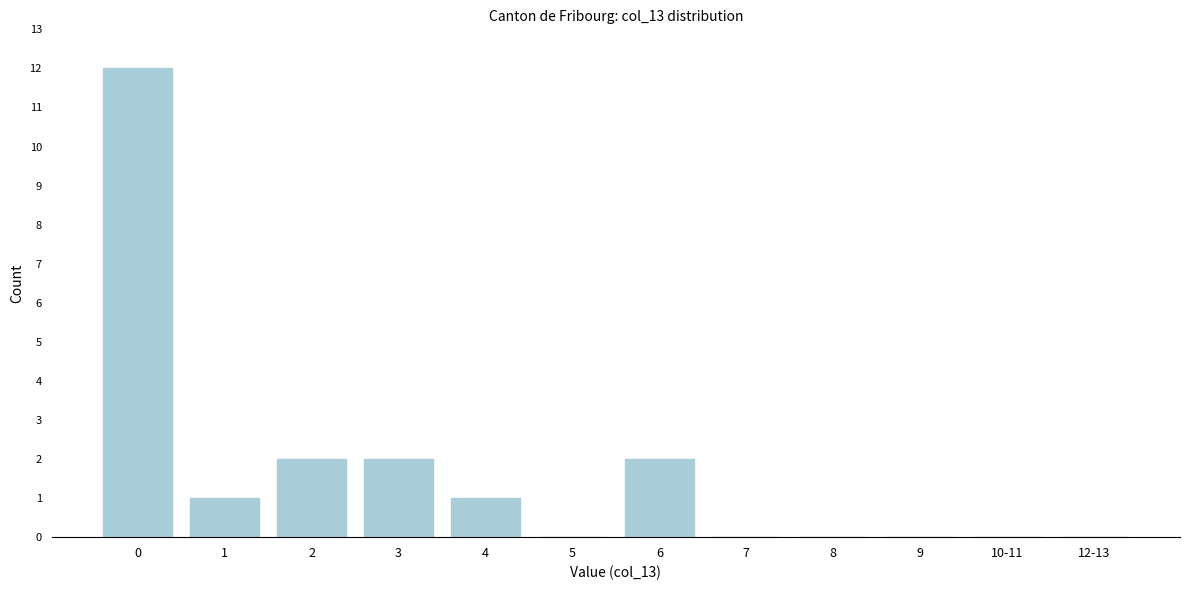

Reading left to right, extract all data points from this chart.

0=12	1=1	2=2	3=2	4=1	5=0	6=2	7=0	8=0	9=0	10-11=0	12-13=0